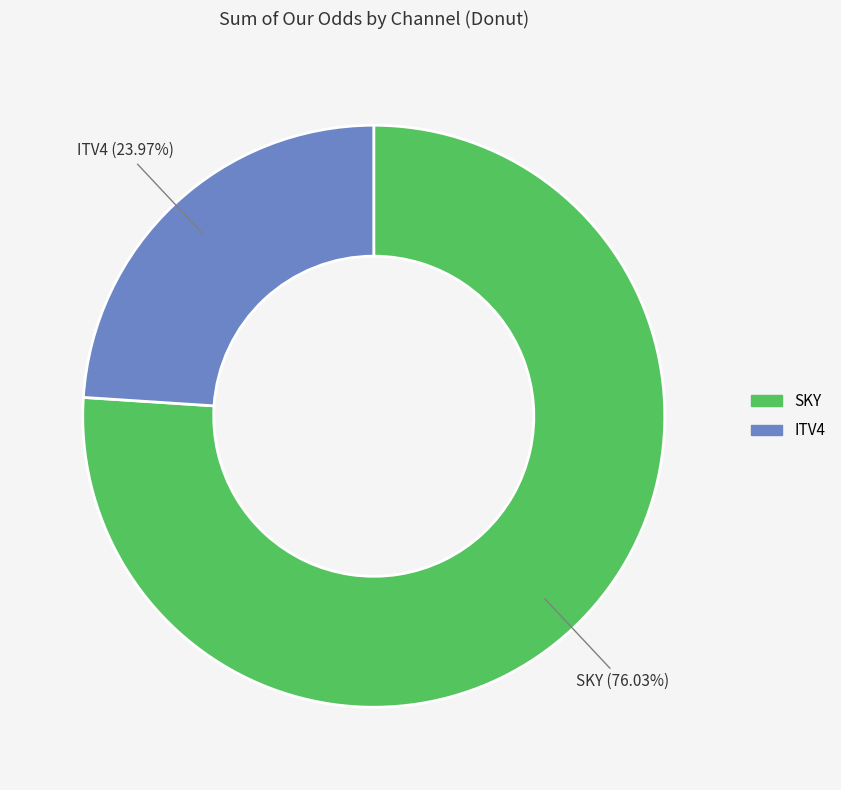

True or false: SKY accounts for 59% of the total.

False